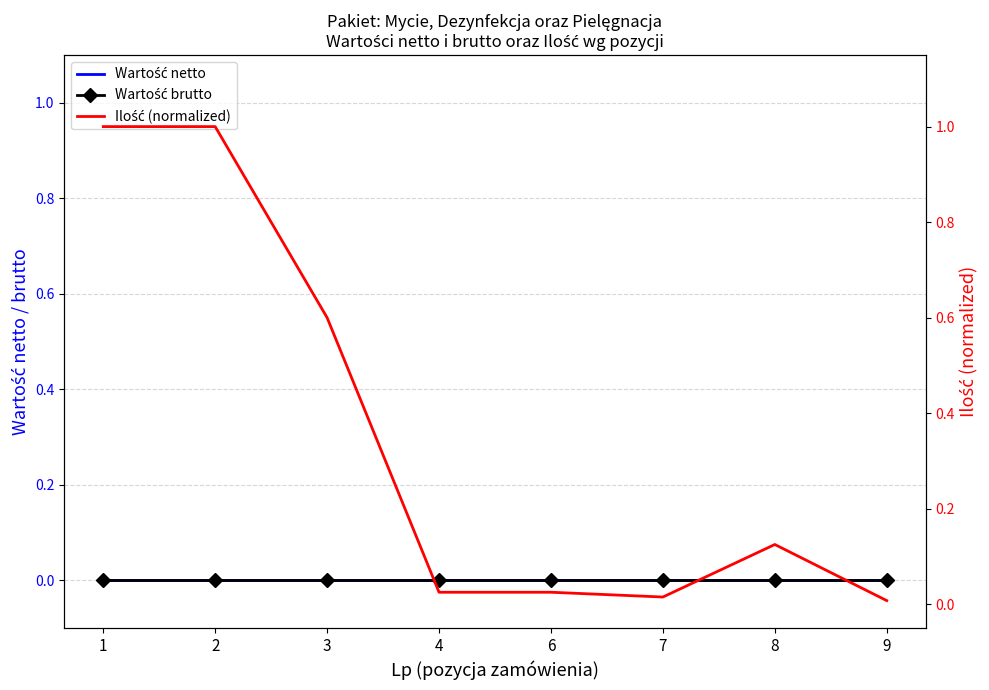

Reading left to right, list all the values displayed in this chart.

Wartość netto: 1=0.0	2=0.0	3=0.0	4=0.0	6=0.0	7=0.0	8=0.0	9=0.0
Wartość brutto: 1=0.0	2=0.0	3=0.0	4=0.0	6=0.0	7=0.0	8=0.0	9=0.0
Ilość (normalized): 1=1.0	2=1.0	3=0.6	4=0.0	6=0.0	7=0.0	8=0.1	9=0.0